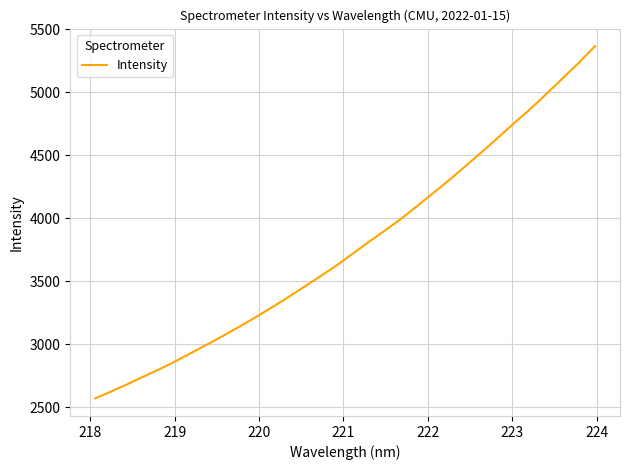

What is the greatest value displayed?

5367.1